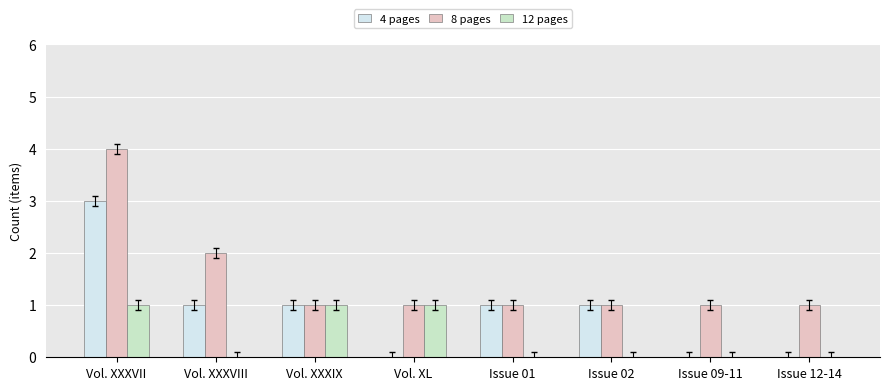

What is the greatest value displayed?

4